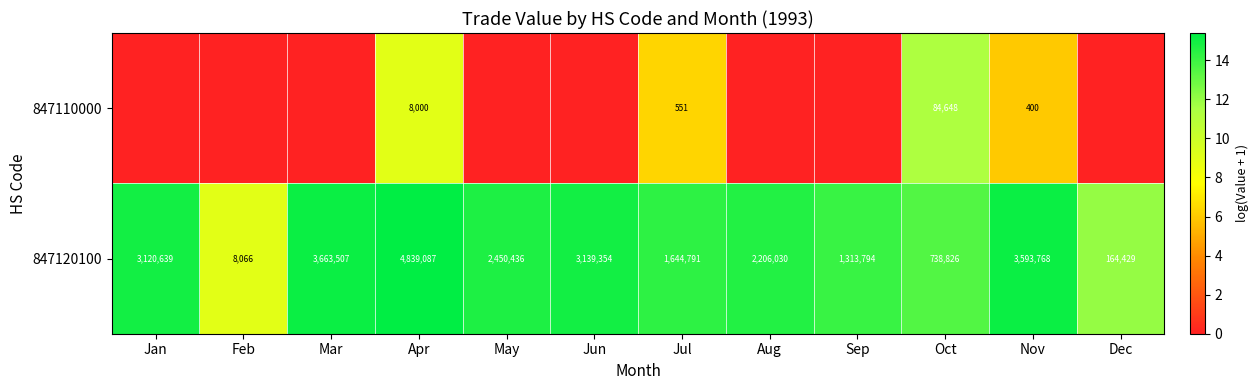

Read the 847120100 value at Jul, to the nearest 50.

1644800